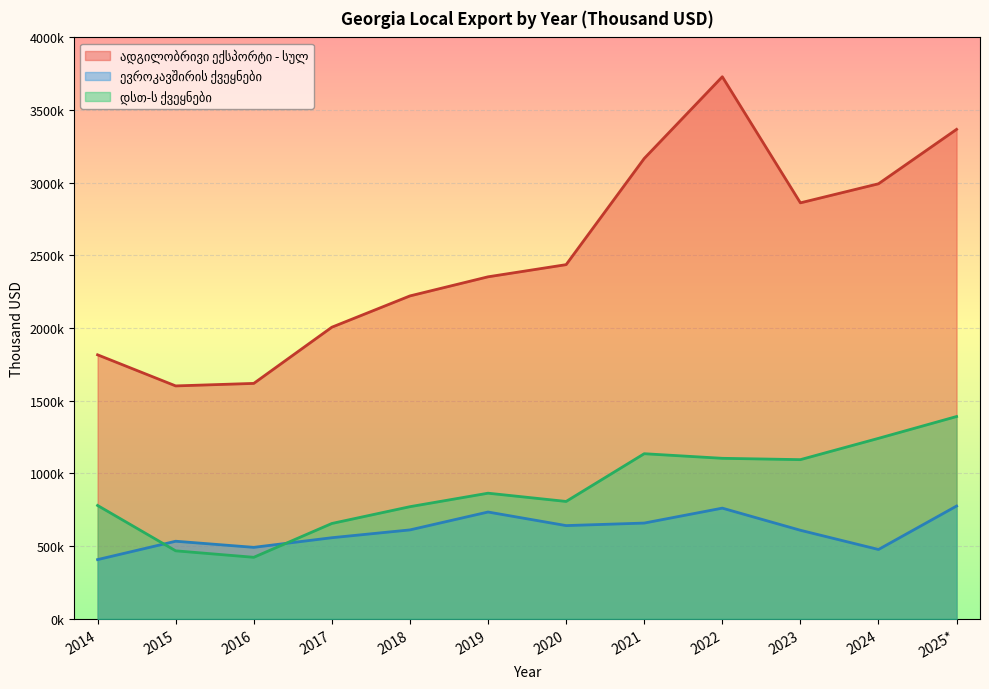

Reading right to left, extract all data points from this chart.

ადგილობრივი ექსპორტი - სულ: 2025*=3367415.5	2024=2993026.8	2023=2861847.8	2022=3729295.1	2021=3167087.5	2020=2436723.2	2019=2353012.4	2018=2221564.9	2017=2006358.8	2016=1619726.9	2015=1602479.2	2014=1816429.9
ევროკავშირის ქვეყნები: 2025*=776045.7	2024=477107.4	2023=609372.1	2022=761596.2	2021=658889.8	2020=641524.2	2019=734927.8	2018=611862.3	2017=558151.9	2016=491896.0	2015=533960.1	2014=407613.2
დსთ-ს ქვეყნები: 2025*=1391898.1	2024=1241816.0	2023=1095248.3	2022=1104413.6	2021=1136057.3	2020=807676.9	2019=864446.0	2018=771635.3	2017=656094.0	2016=423389.6	2015=467995.4	2014=780046.6